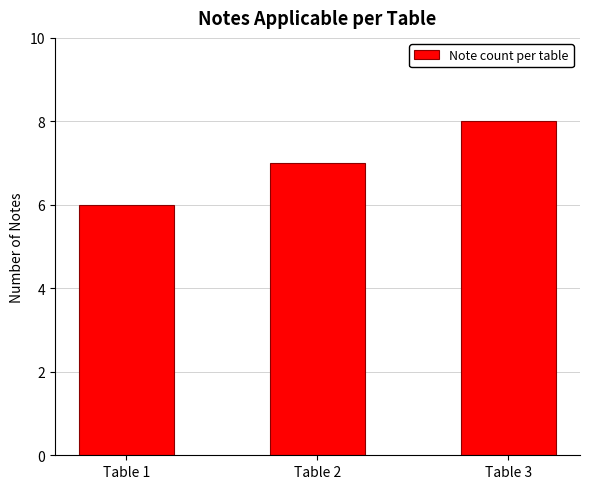

What is the difference between the maximum and minimum values?

2